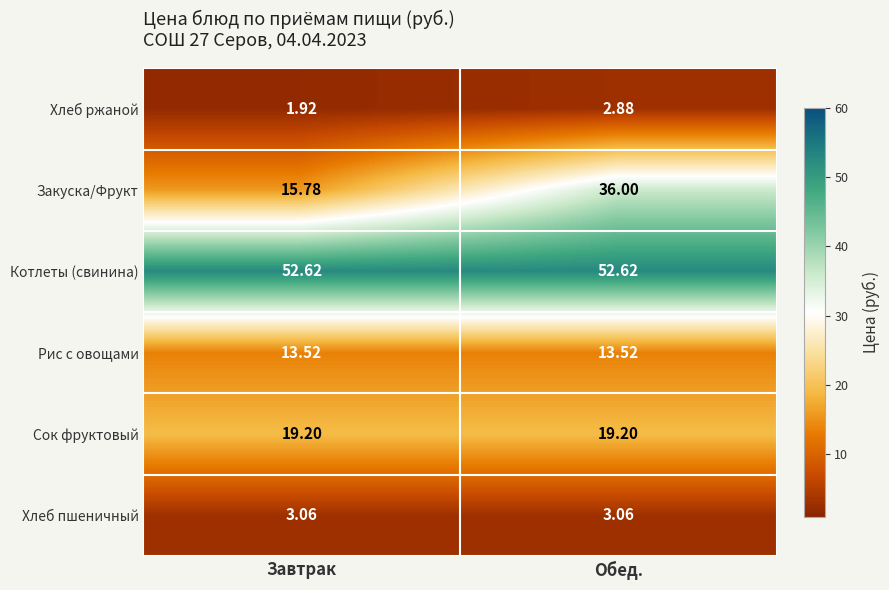

Which label corresponds to the smallest value in the chart?

Завтрак